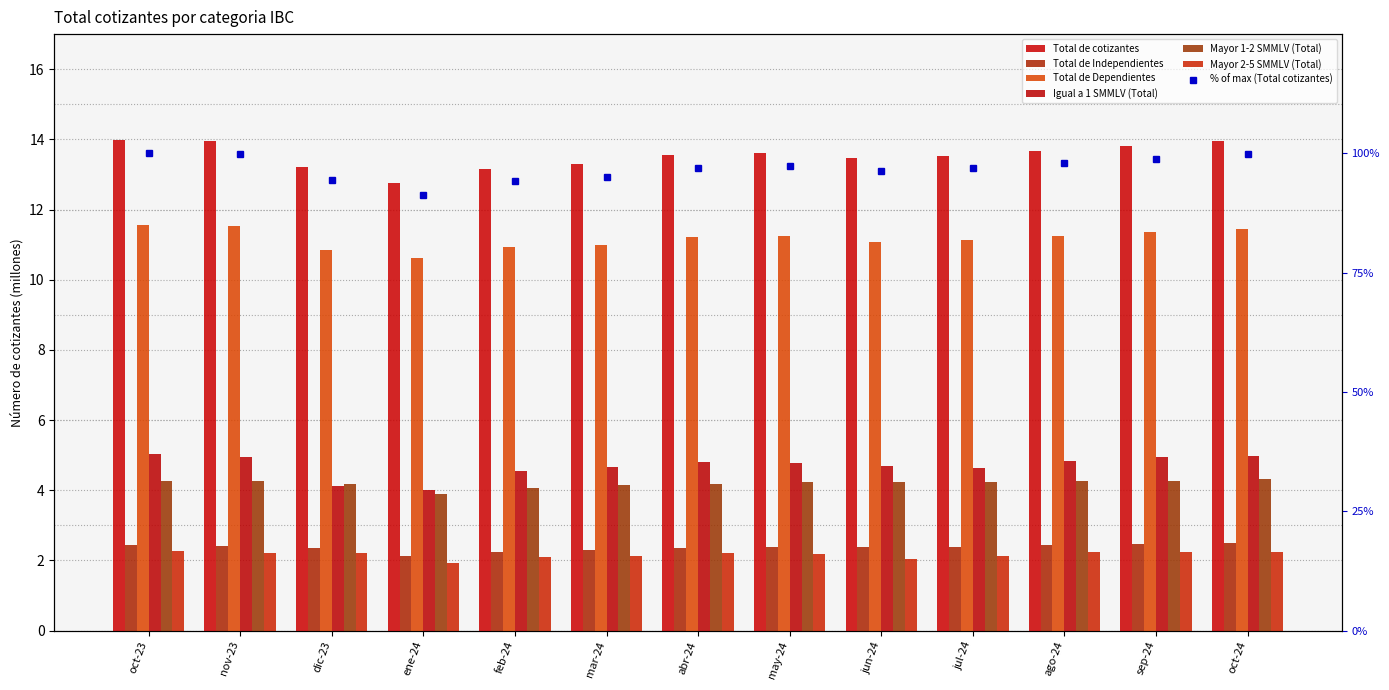

At mar-24, list the series in order from largest to smallest.

Total de cotizantes, Total de Dependientes, Igual a 1 SMMLV (Total), Mayor 1-2 SMMLV (Total), Total de Independientes, Mayor 2-5 SMMLV (Total)